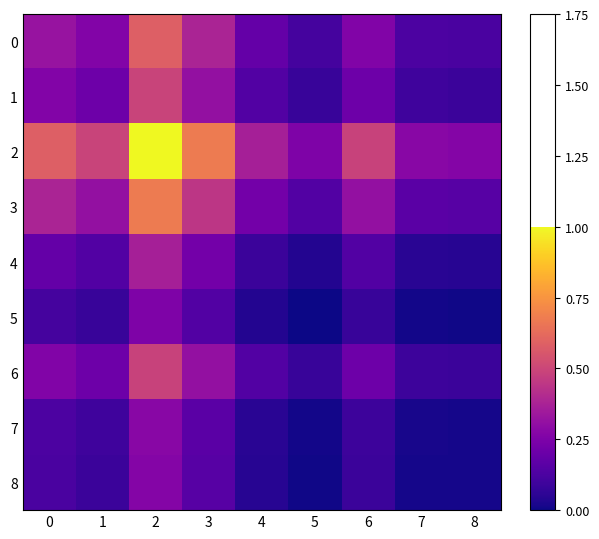

Which has a higher value, 2 or 8?

2